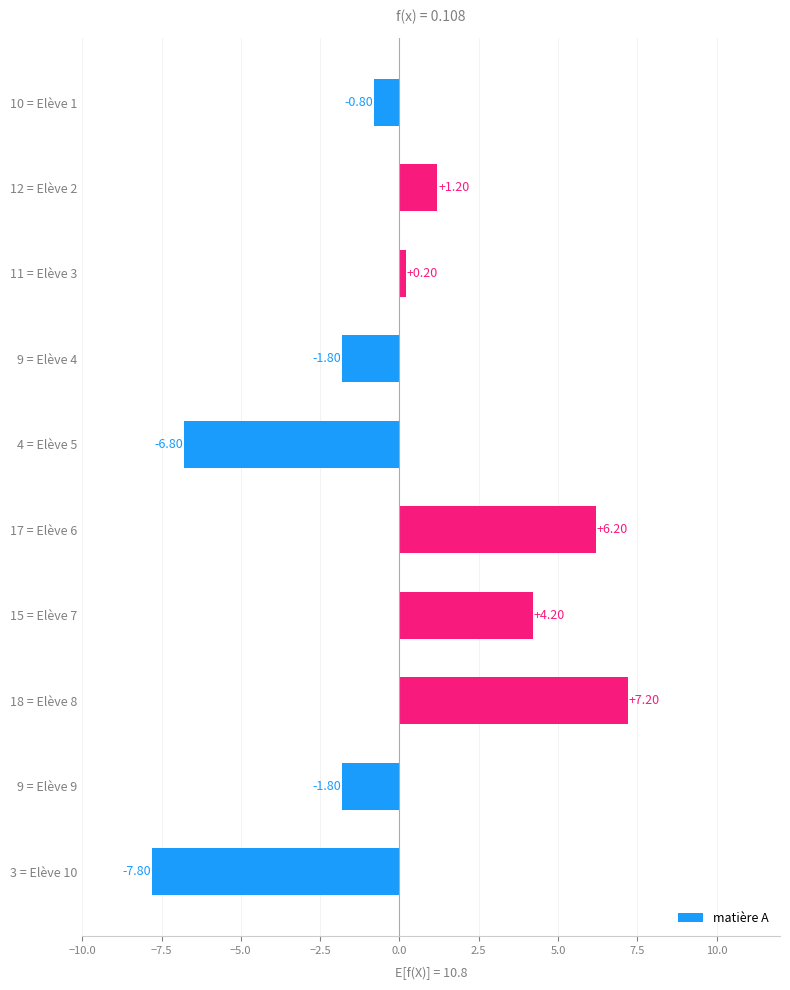

What is the sum of the values at 3 = Elève 10 and 12 = Elève 2?

-6.6